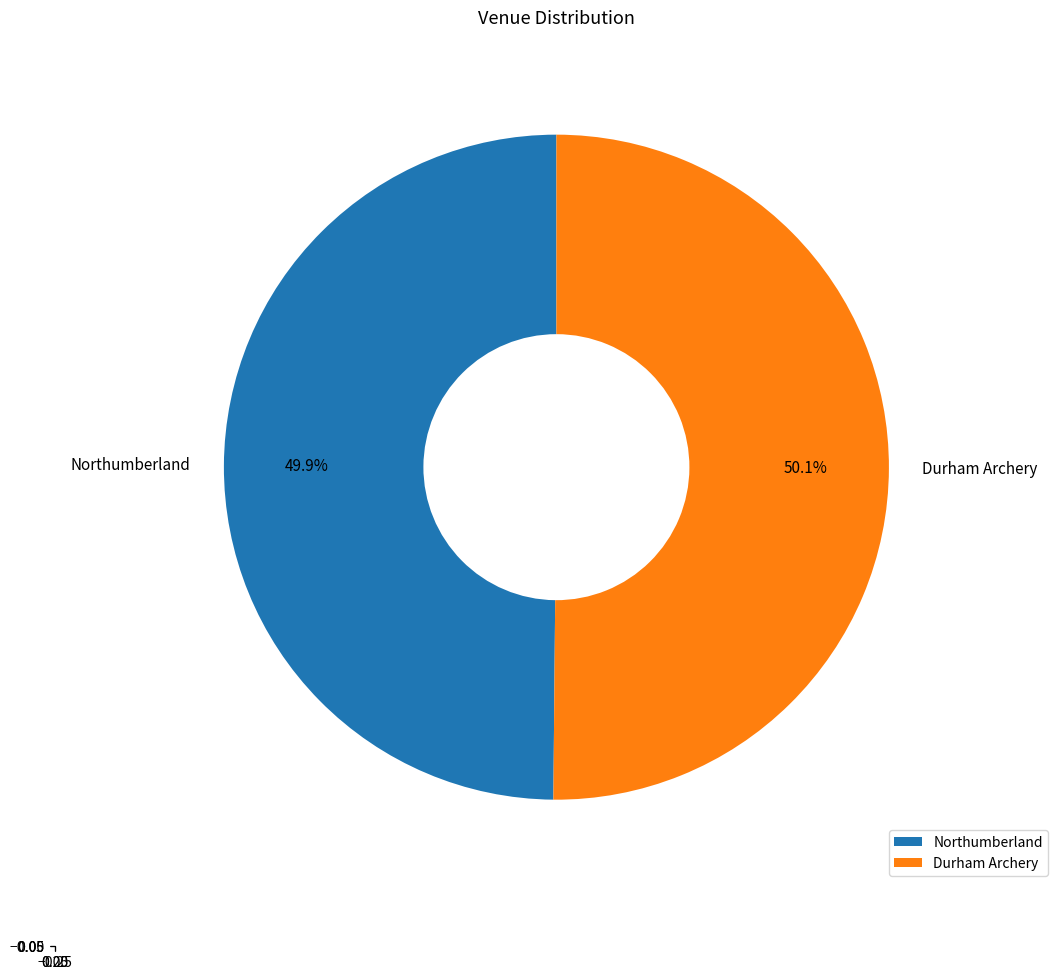

Does any single category account for the majority?

Yes